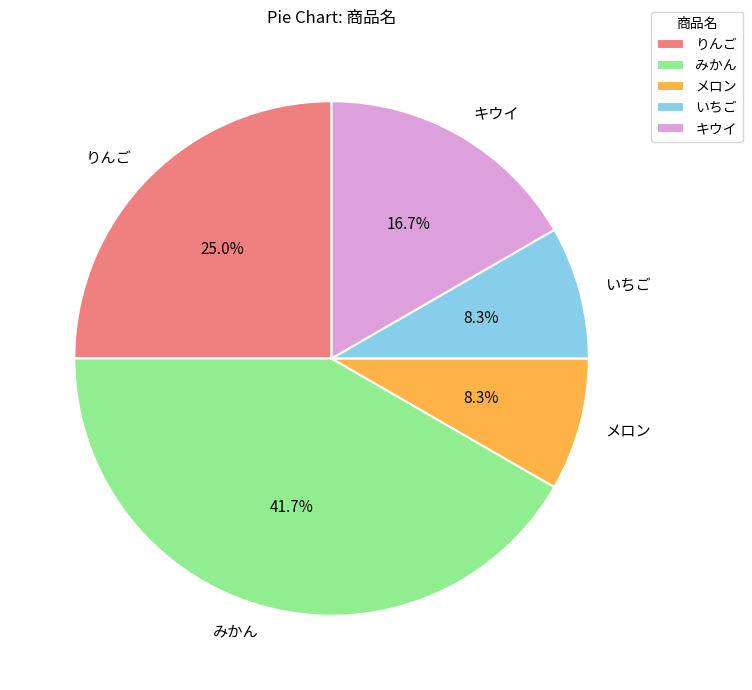

Combined, do キウイ and いちご account for over 50%?

No